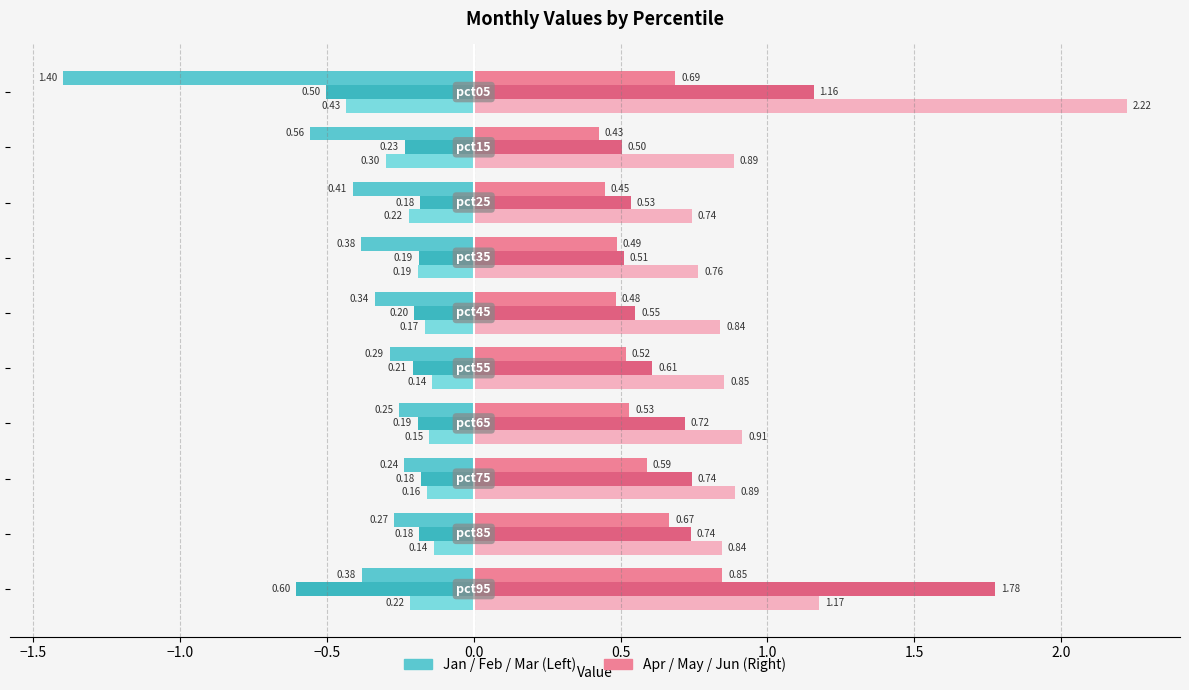

How many categories are shown in the chart?

10